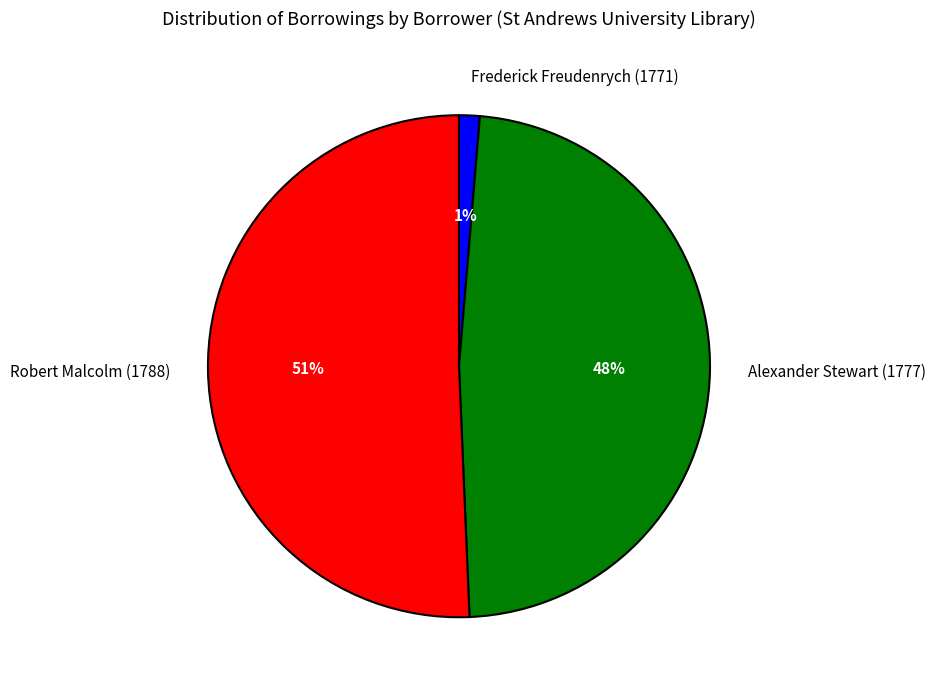

To the nearest percent, what is the average slice percentage?

33%